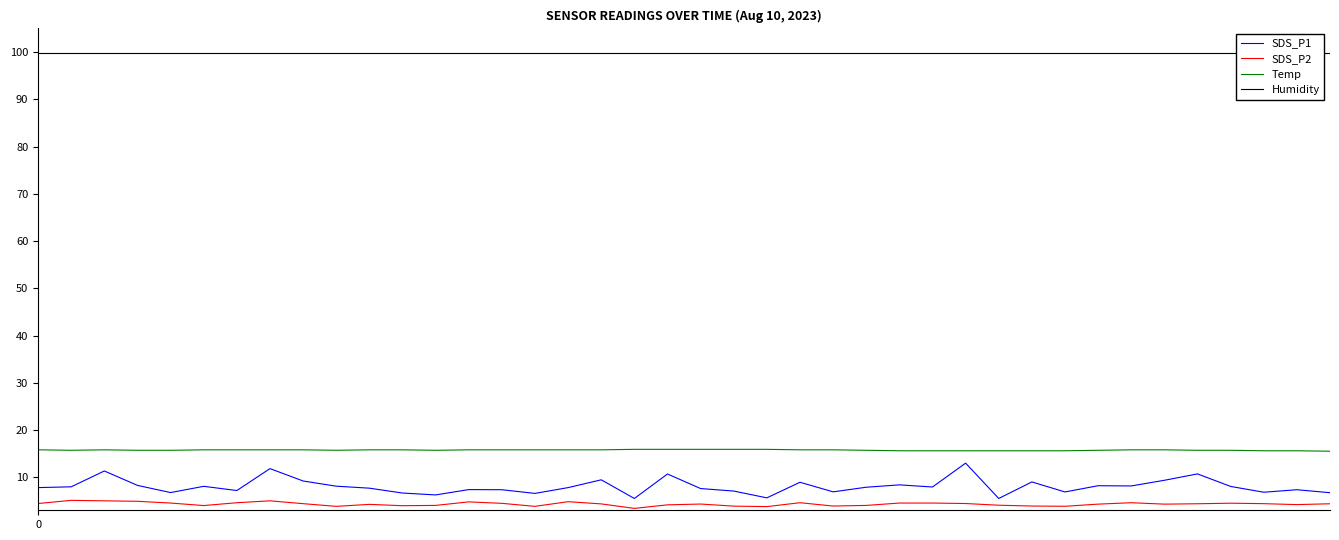

What are all the series names shown in the legend?

SDS_P1, SDS_P2, Temp, Humidity